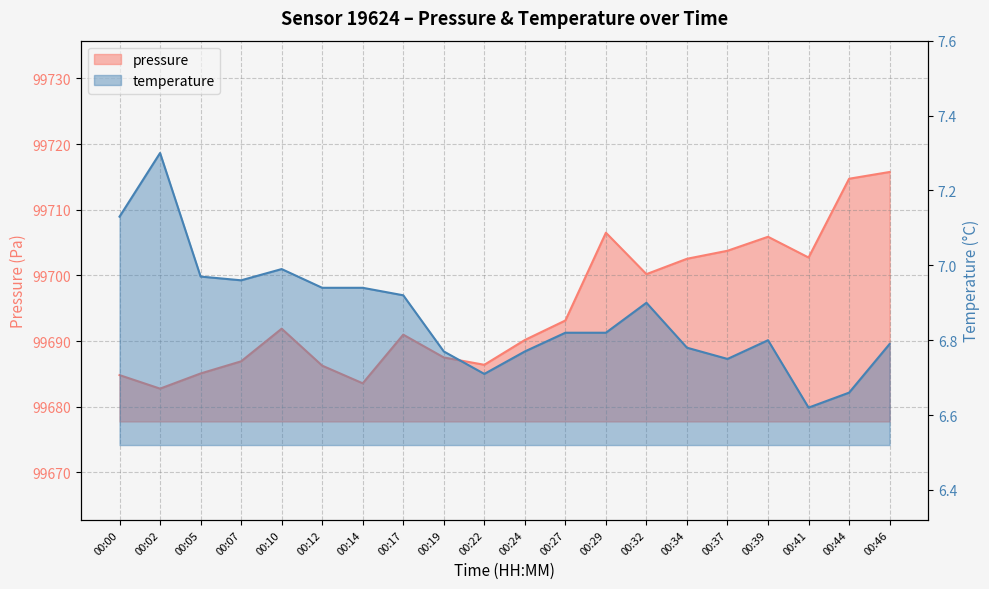

Is the value of pressure at 00:00 greater than the value of temperature at 00:32?

Yes